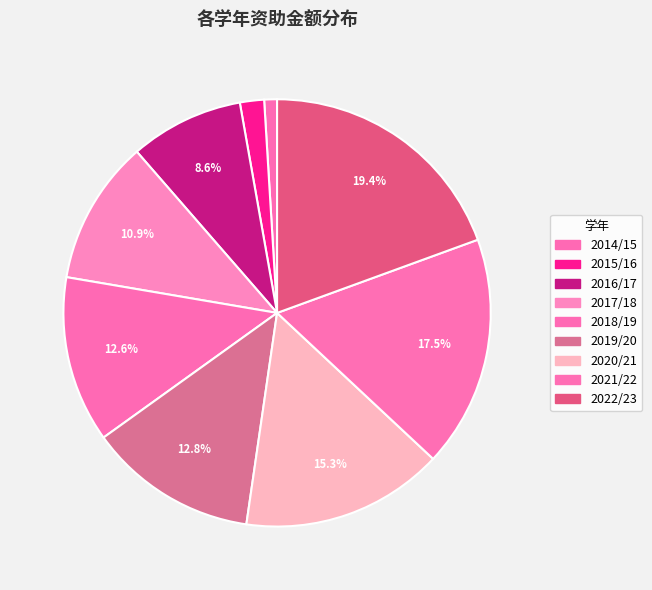

How many slices are in this pie chart?

9